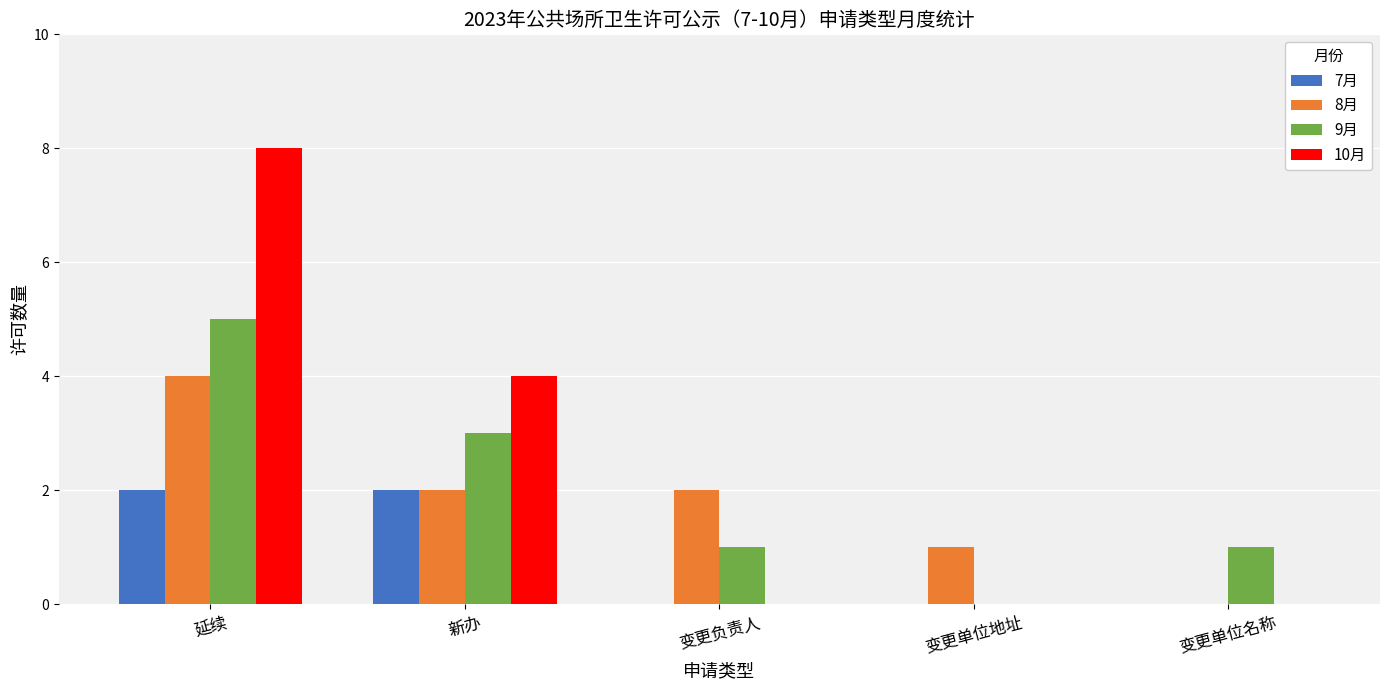

The value of 7月 at 延续 is 0. True or false?

False